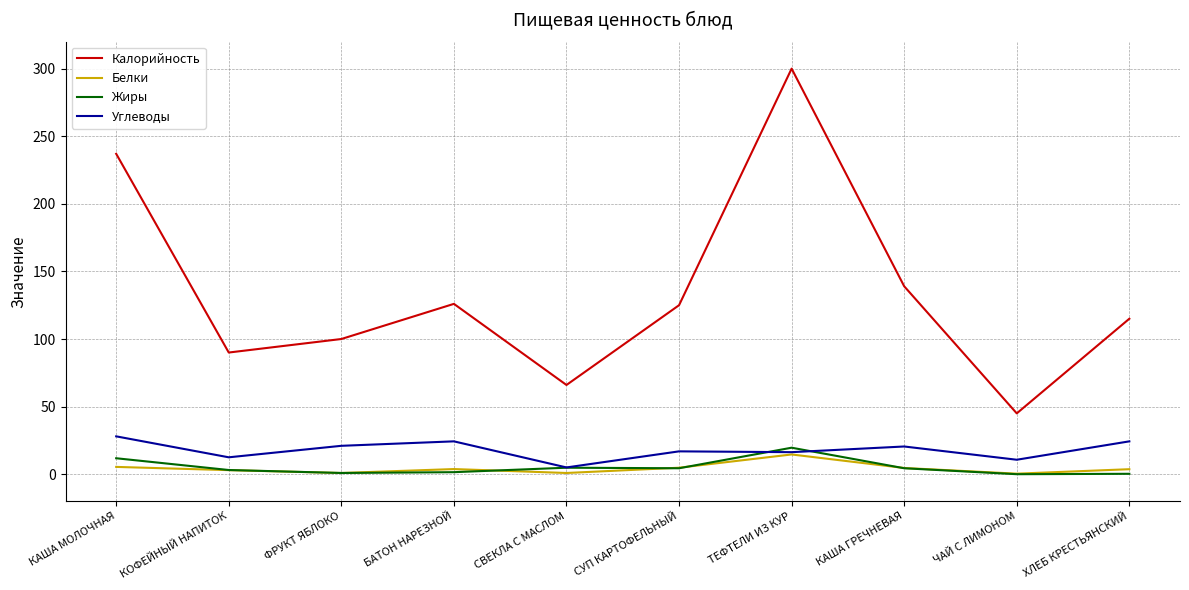

What is the total value across all series at КАША МОЛОЧНАЯ?

282.2